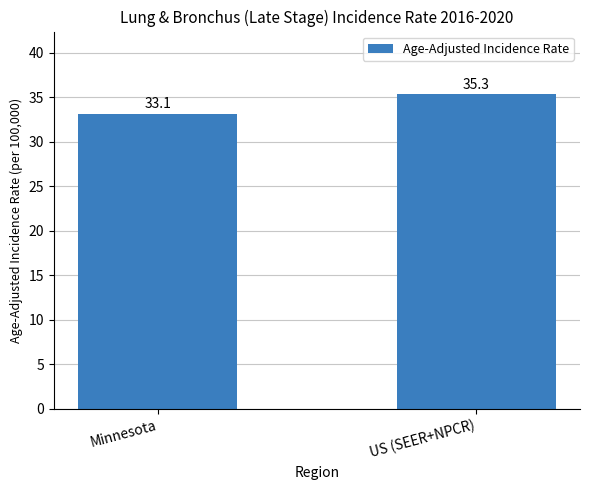

Between US (SEER+NPCR) and Minnesota, which is larger?

US (SEER+NPCR)